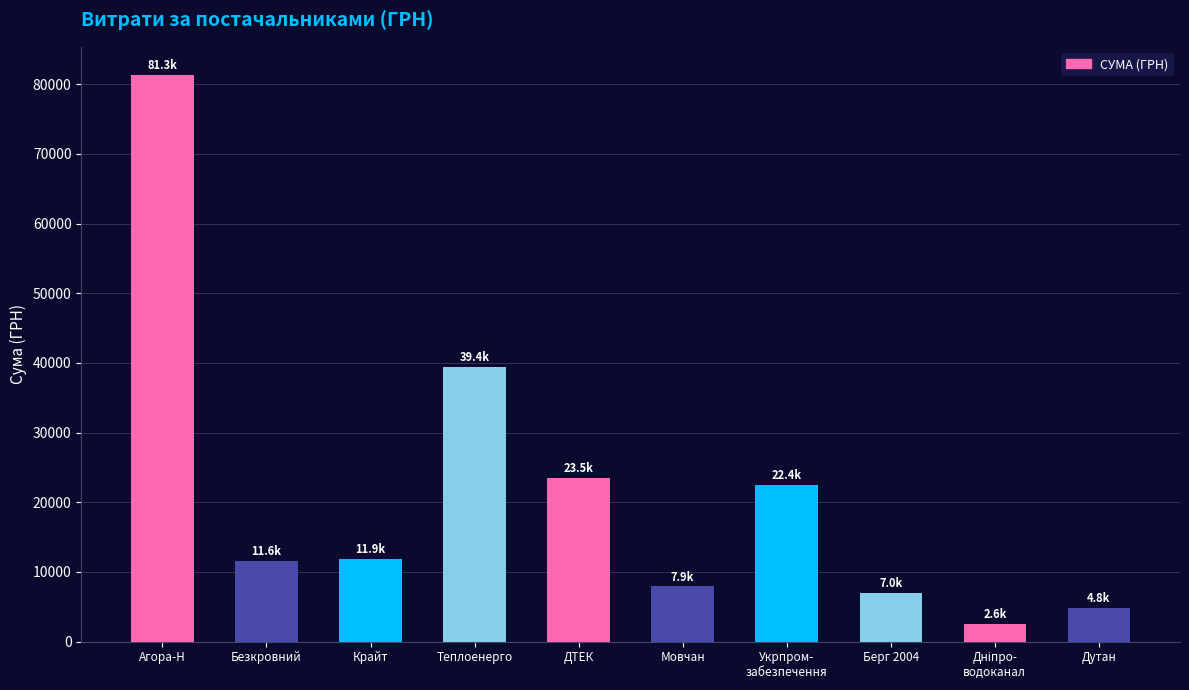

What is the ratio of the value at Берг 2004 to the value at Мовчан?

0.9